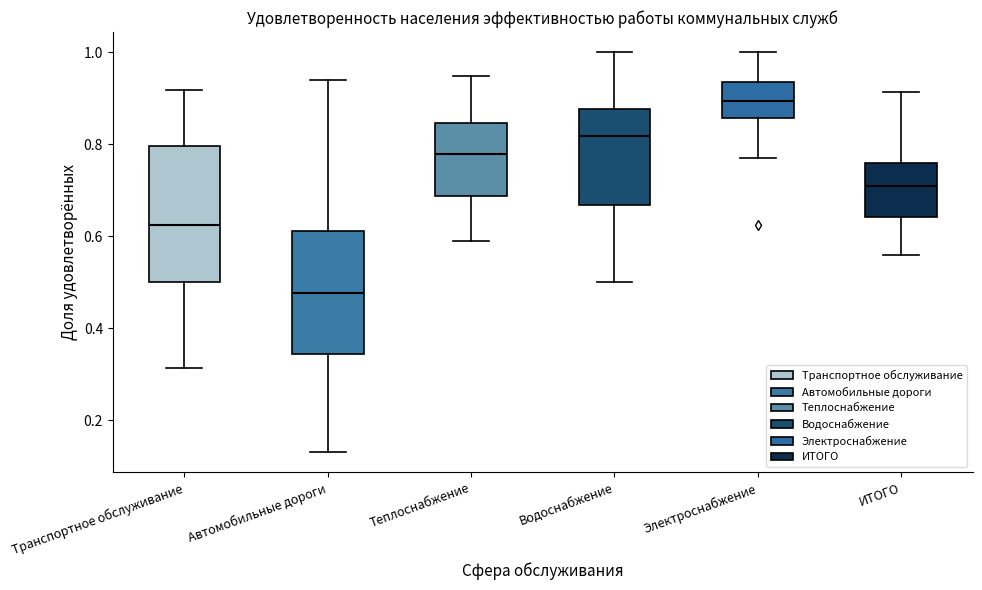

Which box is the tallest, from its lower edge to its upper edge?

Транспортное обслуживание